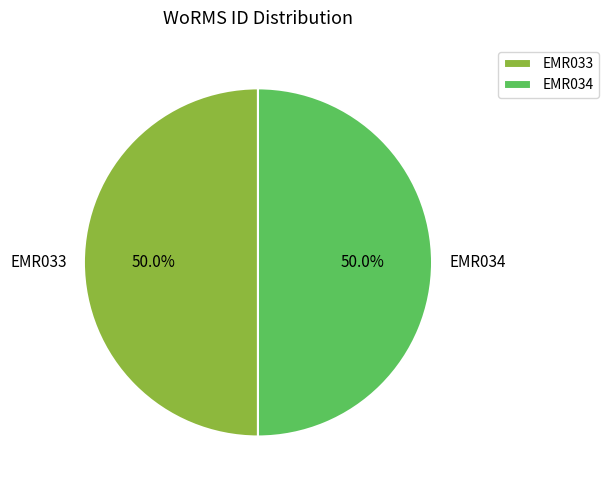

What percentage do EMR034 and EMR033 together represent?

100.0%